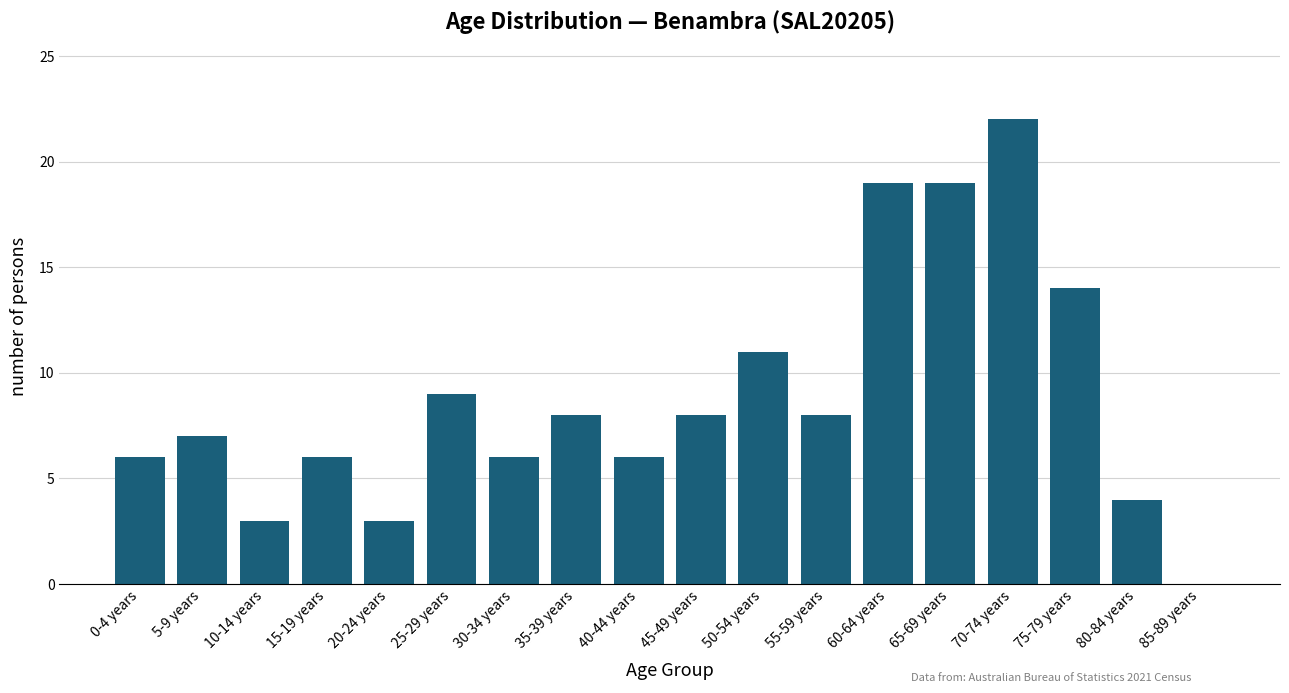

True or false: the data shows 8 at 45-49 years.

True